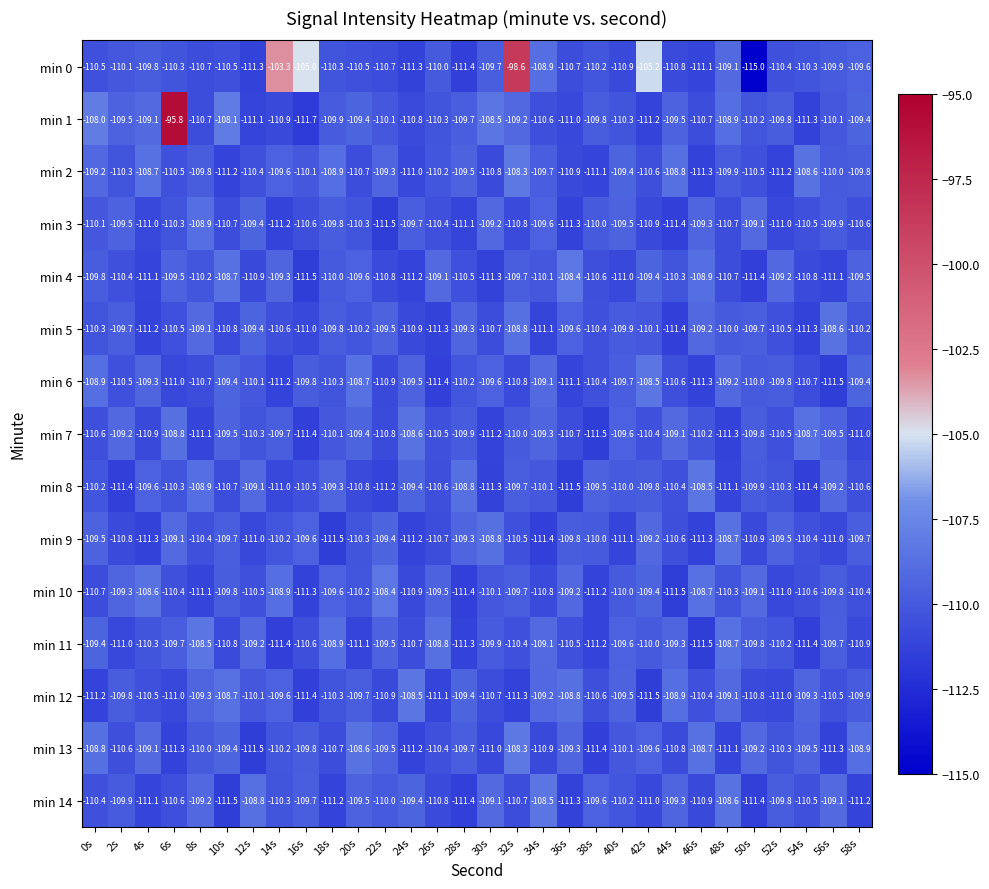

What is the maximum value shown in the chart?

-95.8